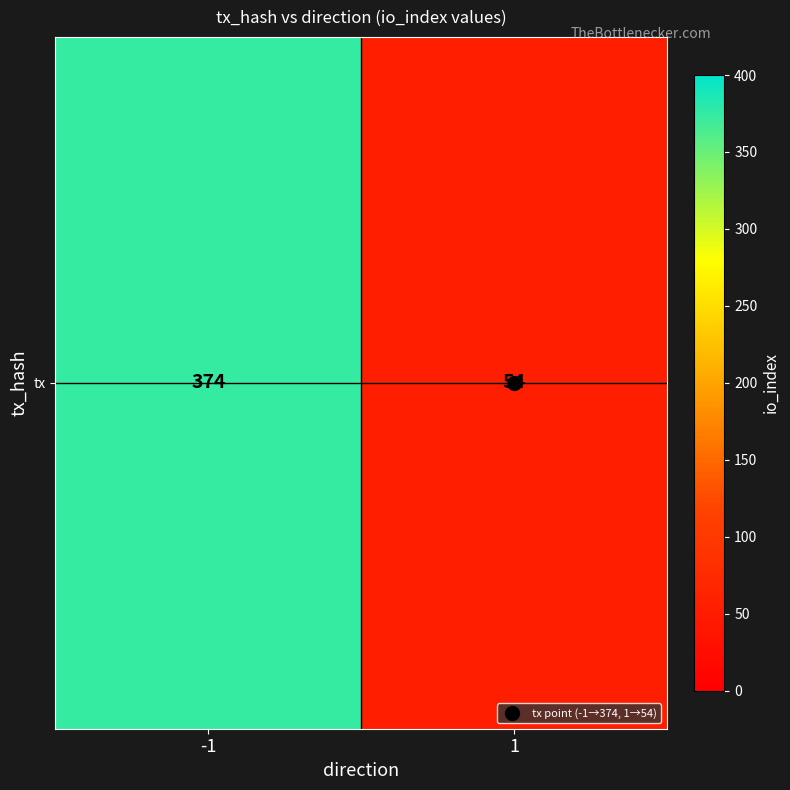

How many values are between 54 and 374?

2